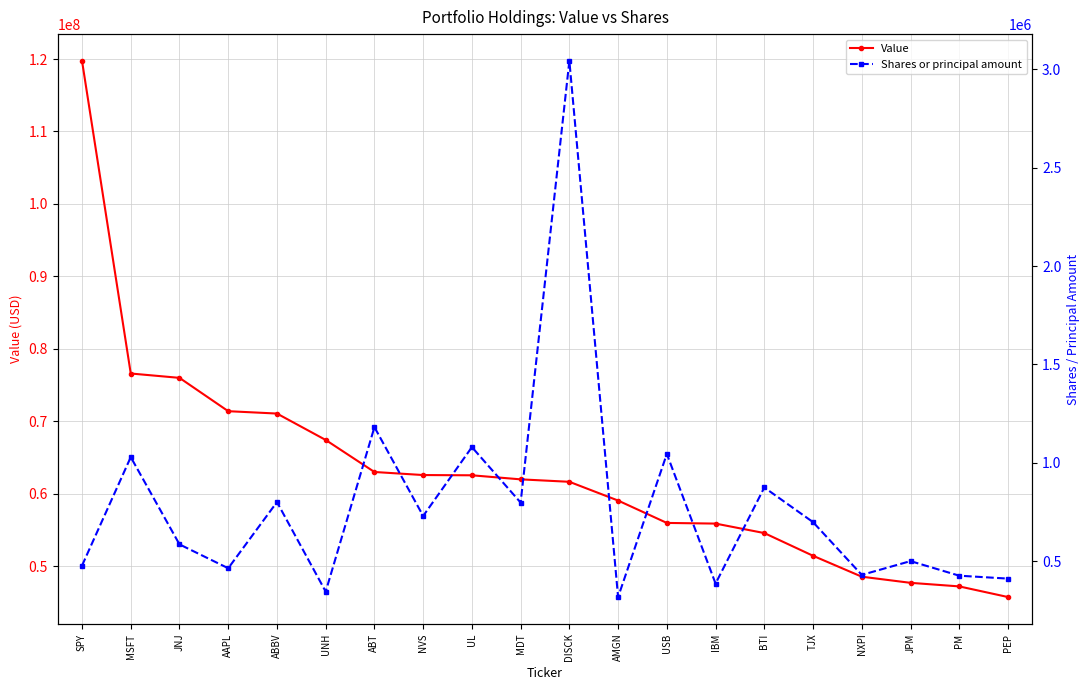

How many values in the Shares or principal amount series exceed 697682?

9